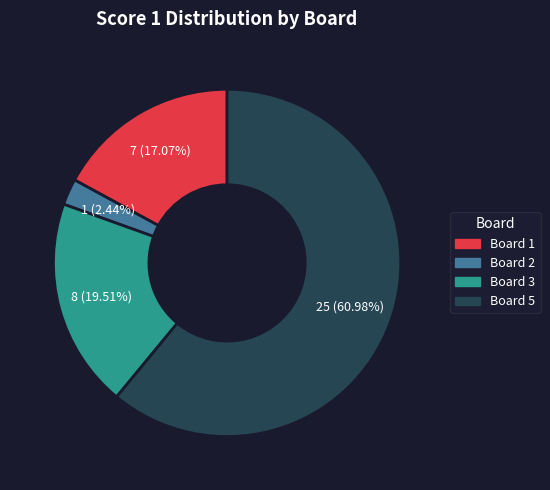

Do Board 1 and Board 5 together represent more than half of the pie?

Yes